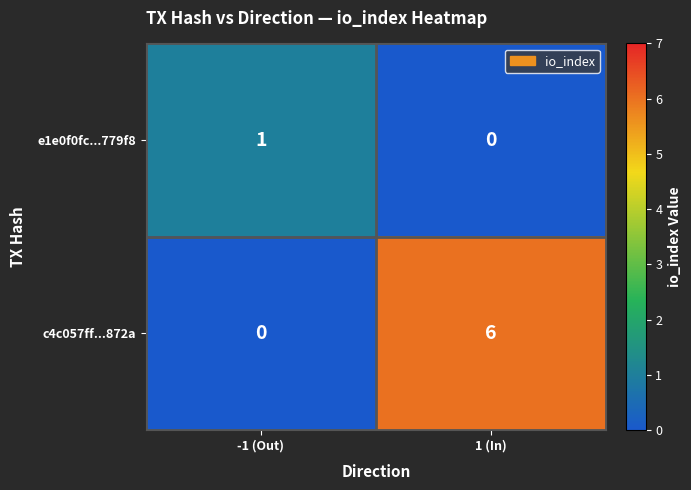

Between -1 (Out) and 1 (In), which series saw the biggest shift?

c4c057ff...872a